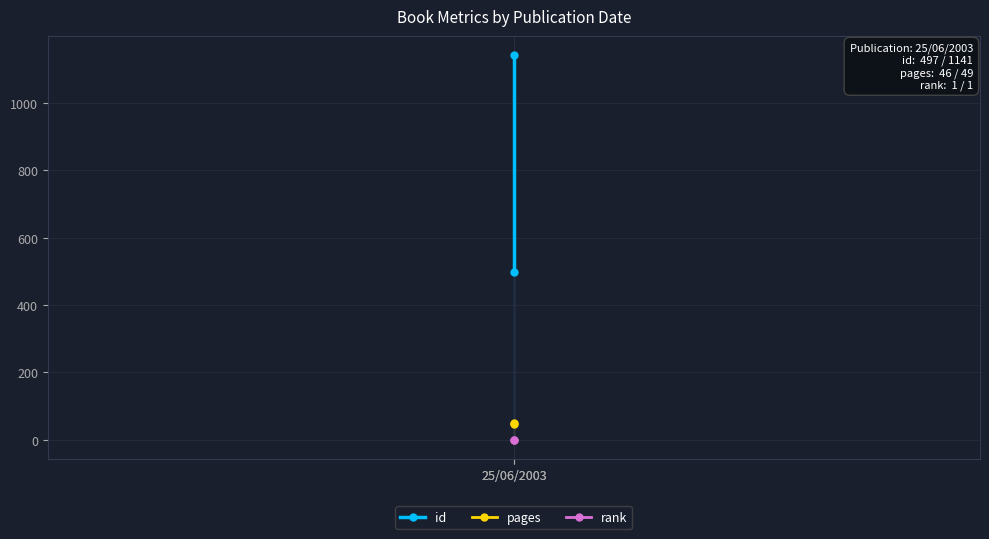

At which category is the sum across all series the highest?

25/06/2003